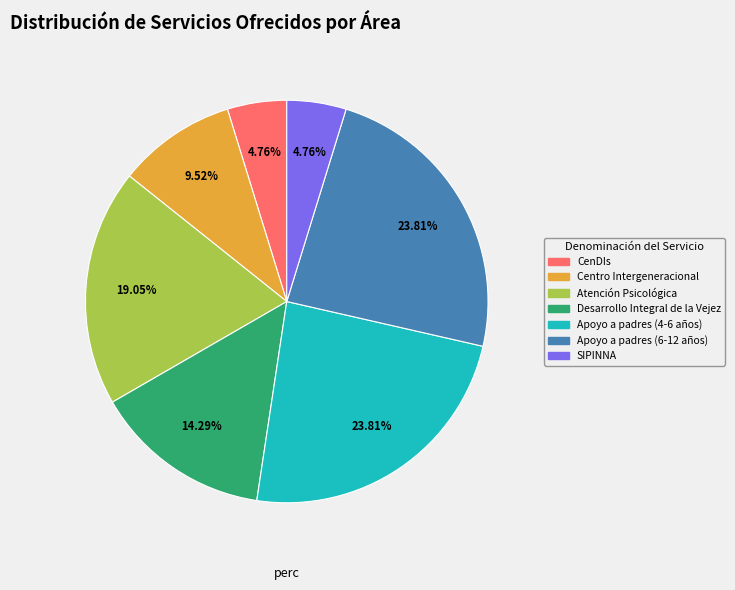

To the nearest percent, what is the combined percentage of Desarrollo Integral de la Vejez and Atención Psicológica?

33%